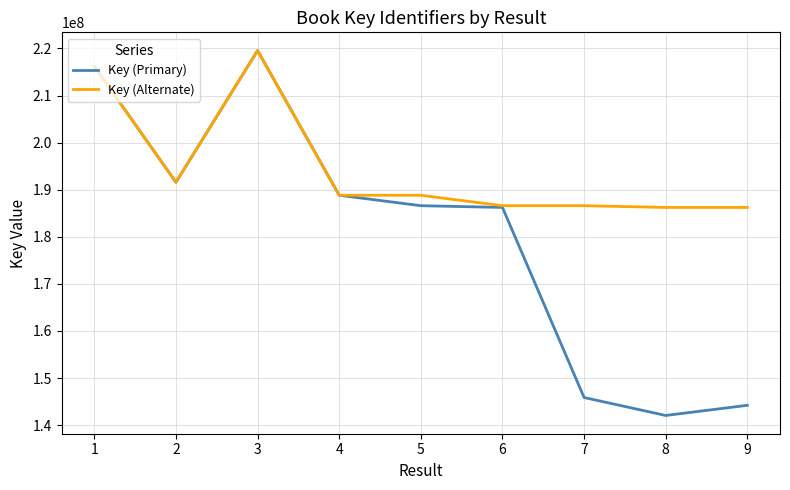

What is the approximate value of Key (Primary) at 2, to the nearest 10?

191578070